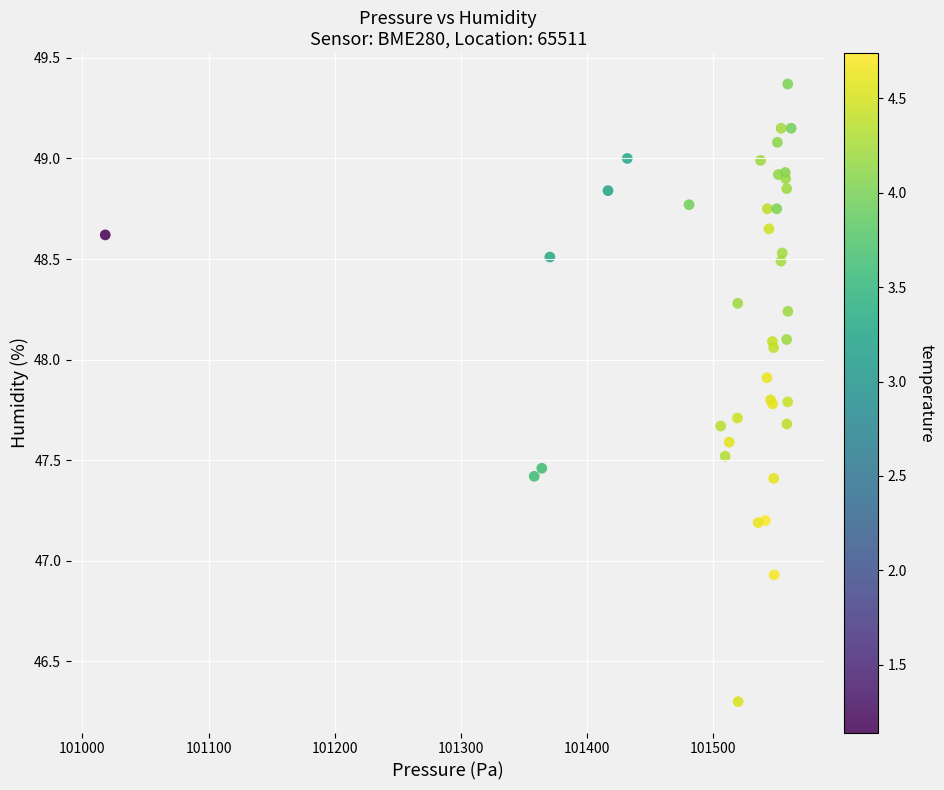

What Y value in the scatter plot is closest to 47?

46.9